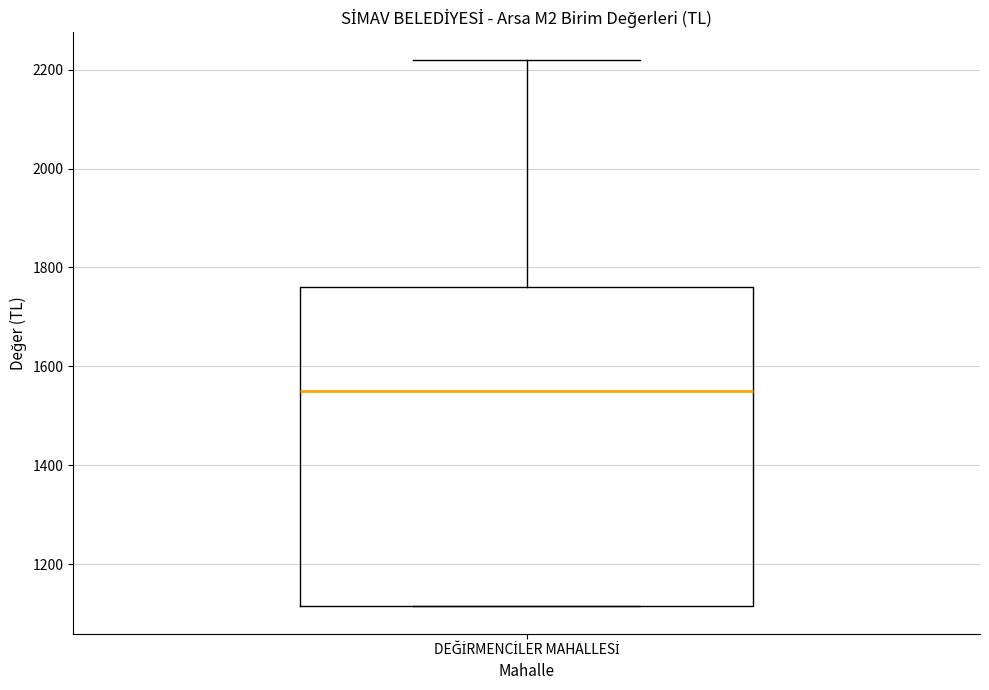

Read this box plot against the y-axis: the position of the median line, the range covered by the box, and the ends of both whiskers. The values are not printed on the chart, so give them approximately, as read against the axis.

median 1560, box 1120 to 1760, whiskers 1120 to 2220